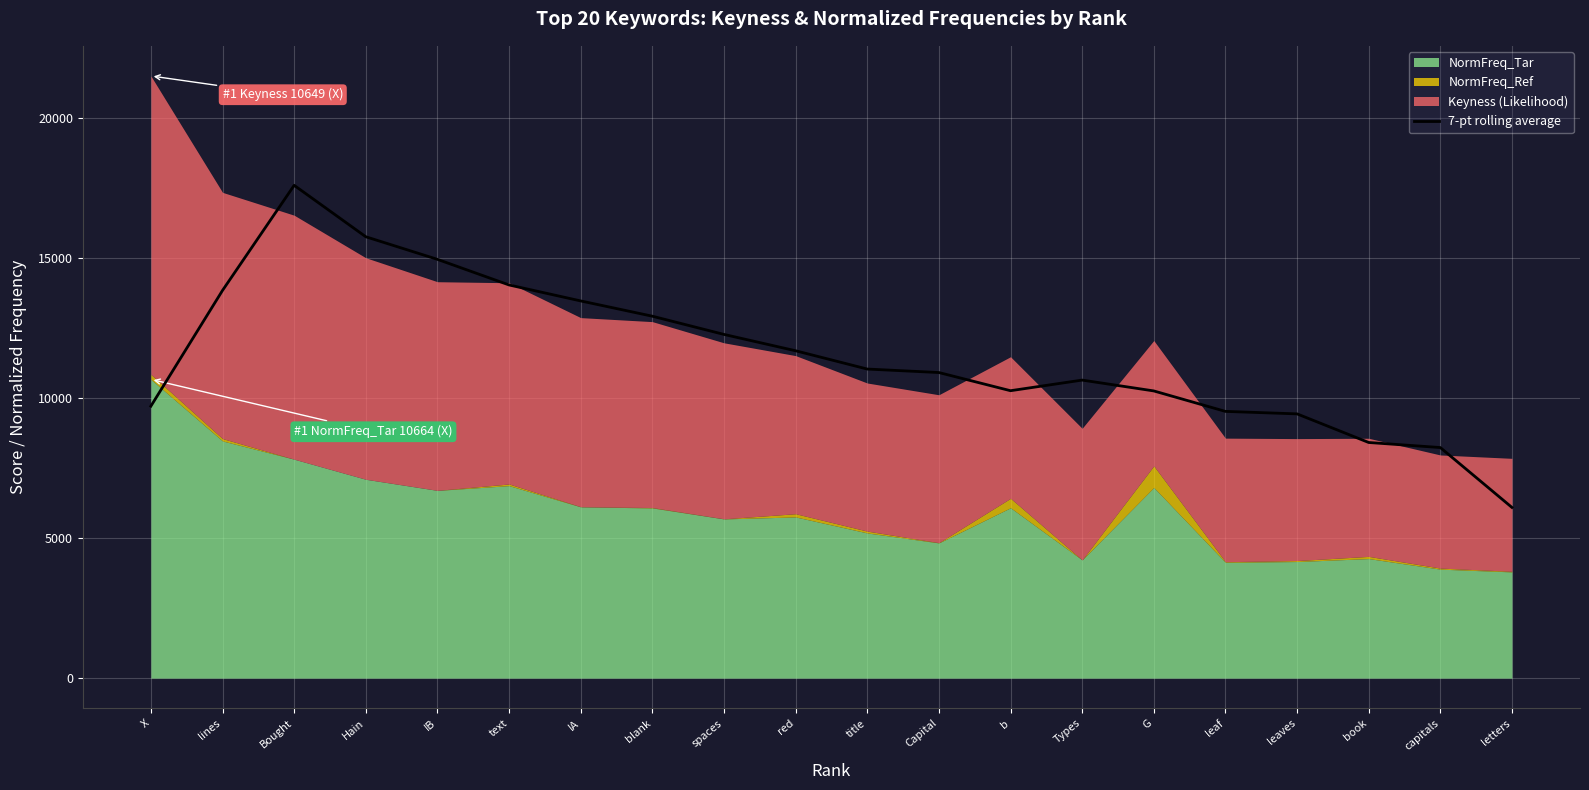

The value at X is 9707.6. True or false?

True